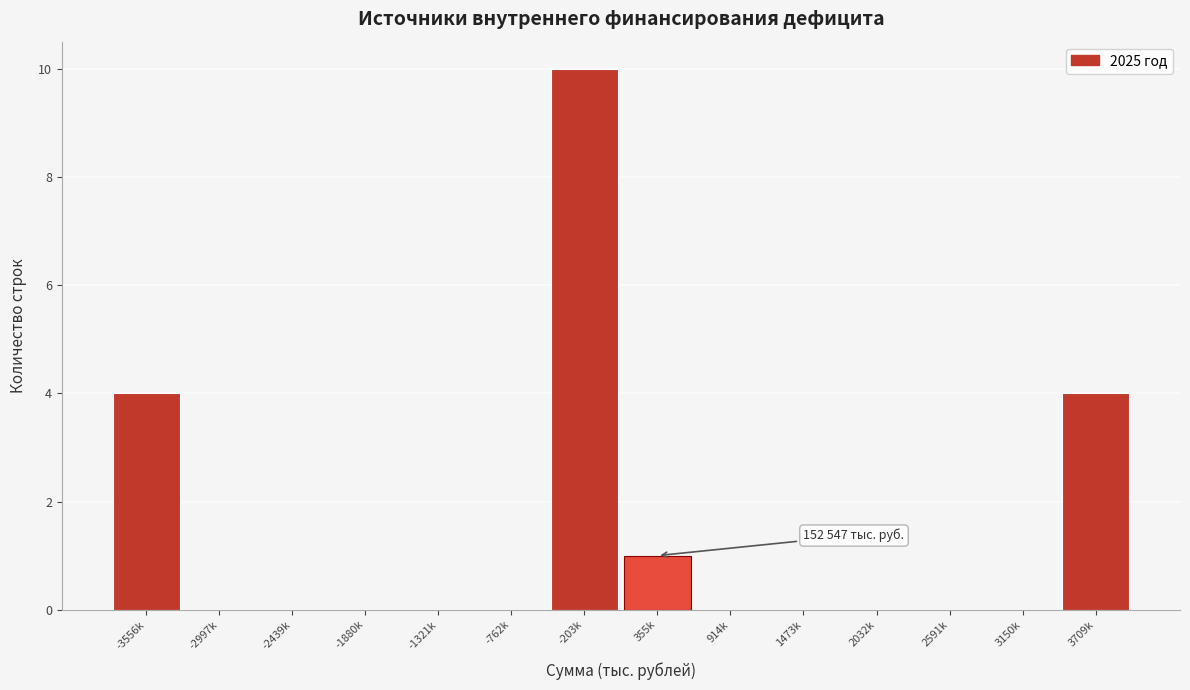

Reading left to right, transcribe all the data shown in this chart.

-3556k=4	-2997k=0	-2439k=0	-1880k=0	-1321k=0	-762k=0	-203k=10	355k=1	914k=0	1473k=0	2032k=0	2591k=0	3150k=0	3709k=4